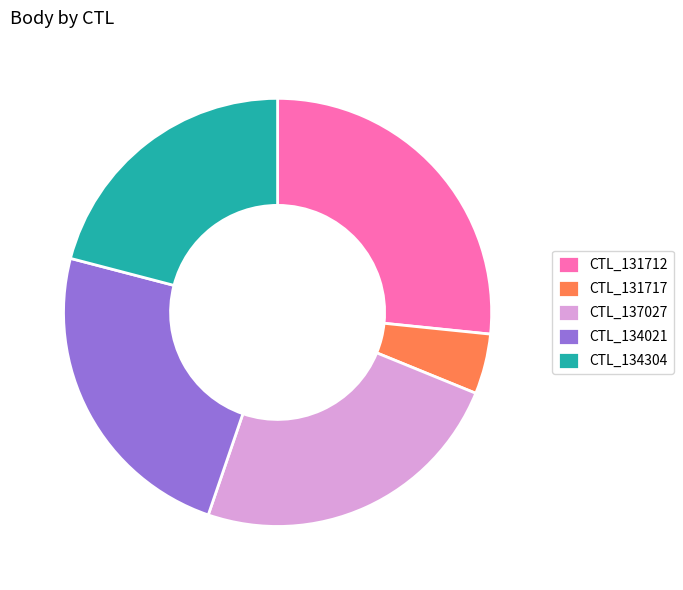

Approximately how many times larger is the value at CTL_134304 compared to CTL_134021?

0.9